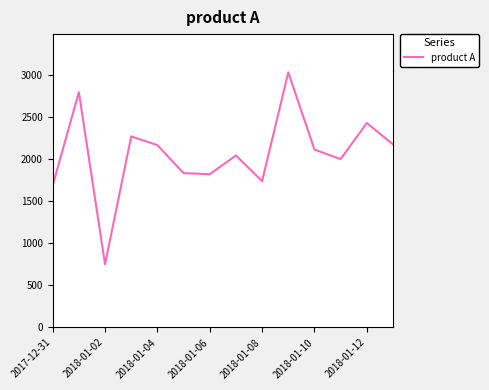

What is the difference between the maximum and minimum values?

2282